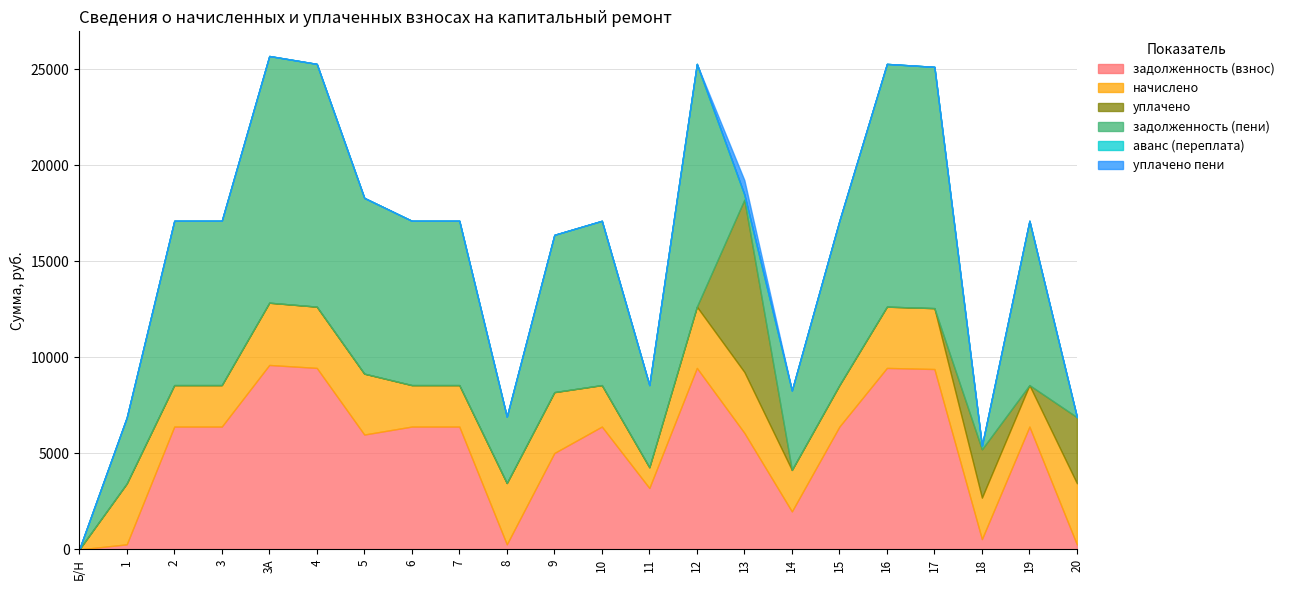

How many values in the задолженность (пени) series are below 8551?

9